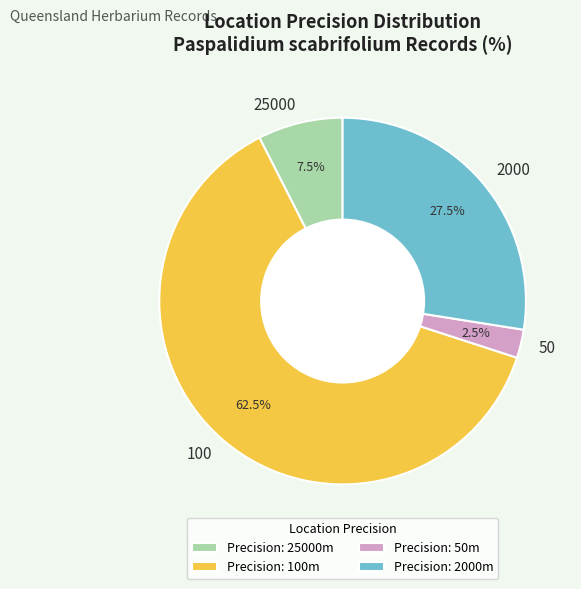

Is the sum of 2000 and 100 greater than half?

Yes